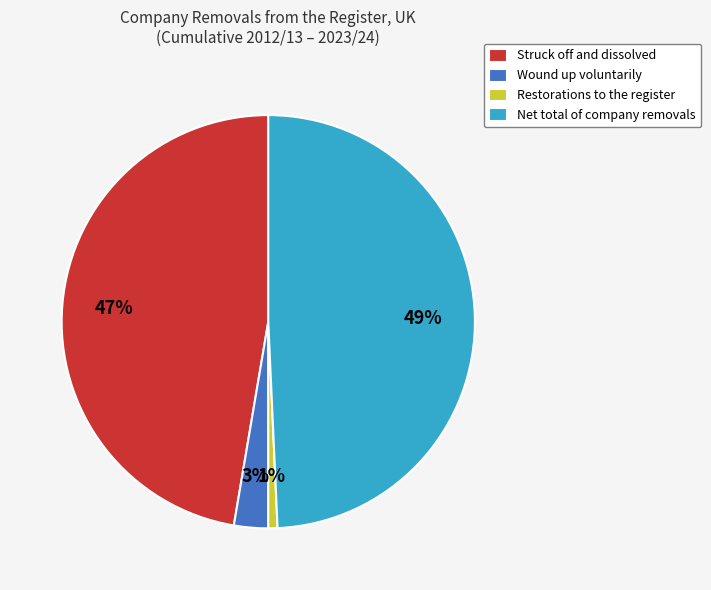

What is the smallest slice in the pie chart?

Restorations to the register